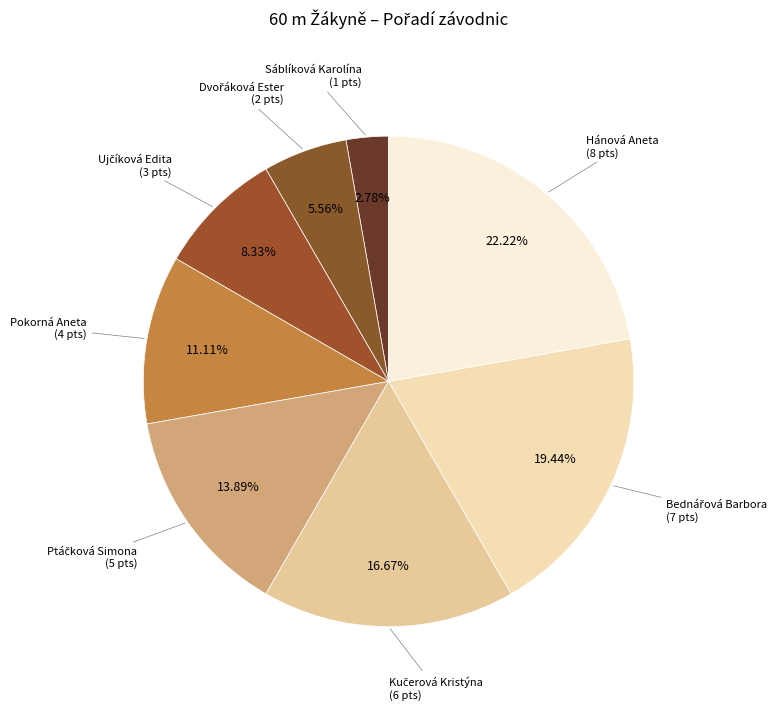

Is it true that Hánová Aneta is 30% of the pie?

False